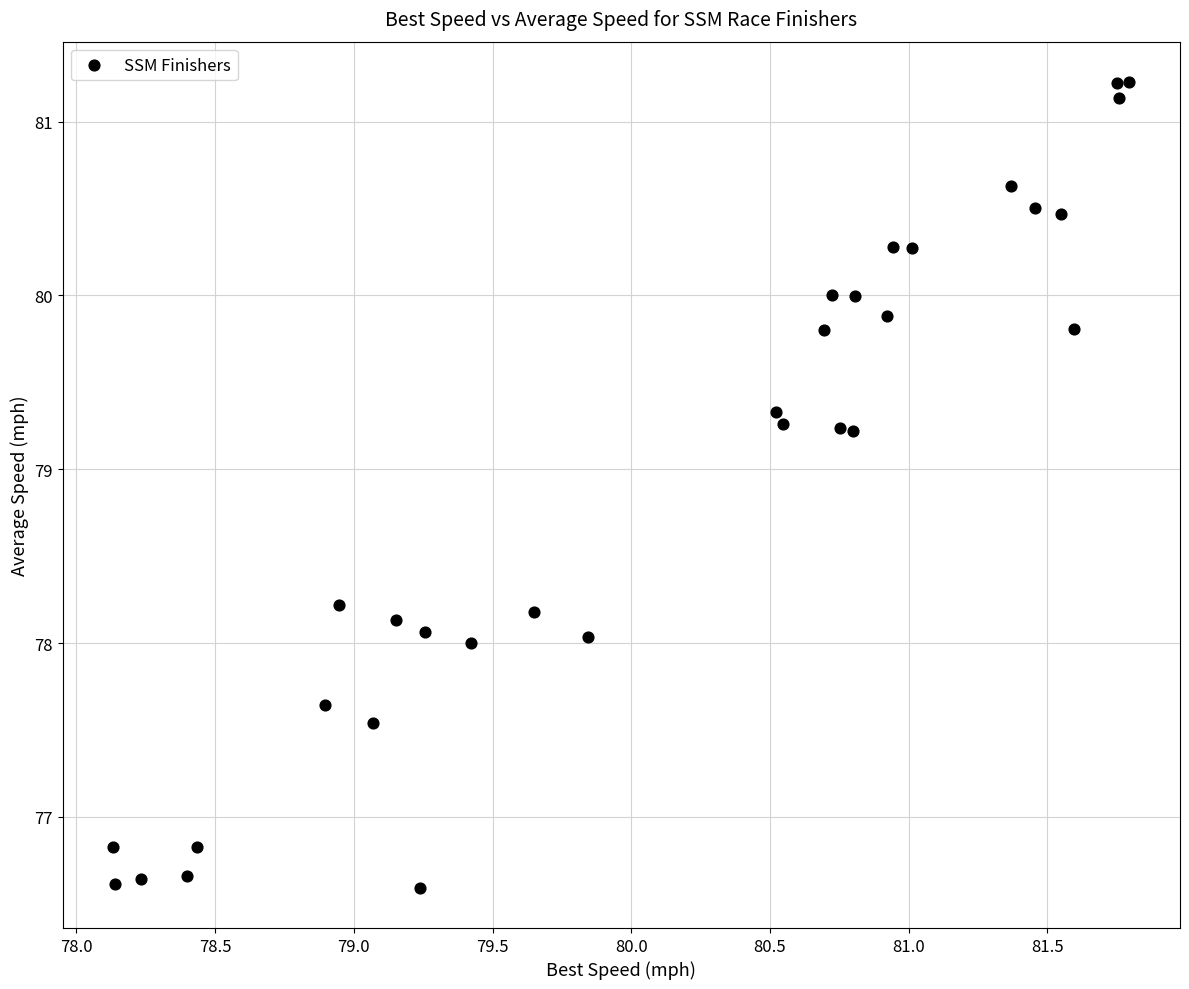

What is the range of Y values (max minus min)?

4.6